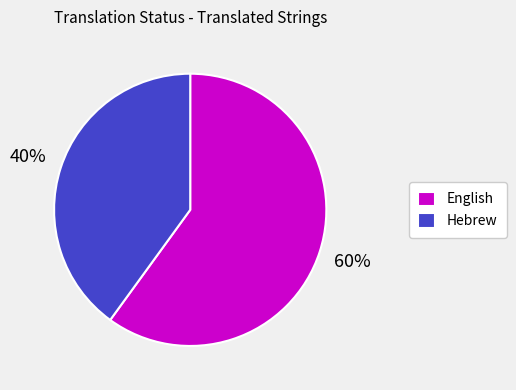

The Hebrew slice represents 40% of the pie. True or false?

True